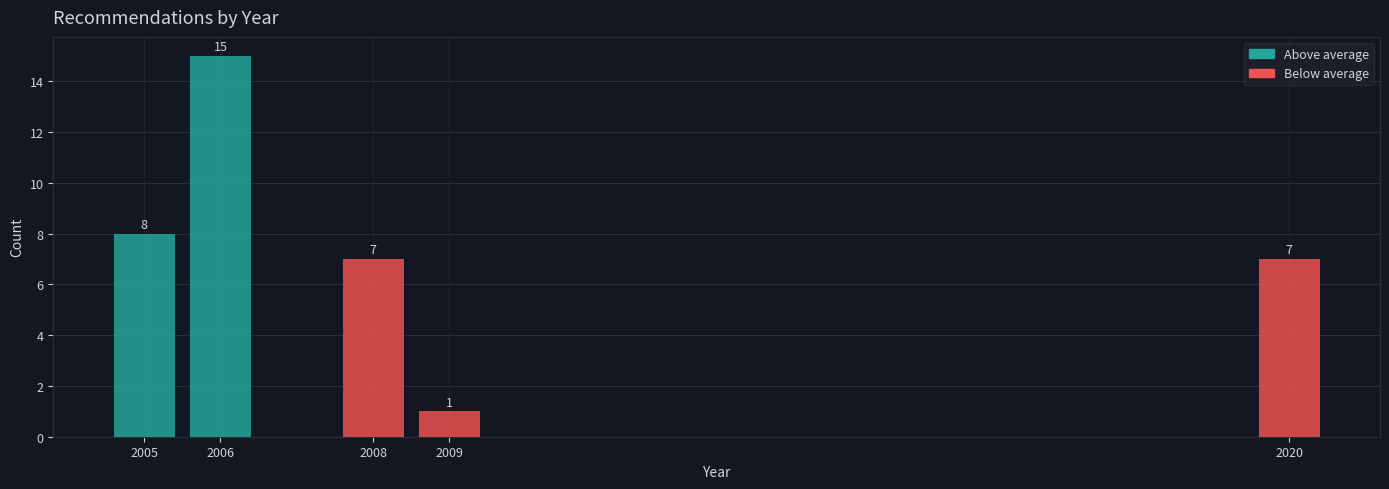

Reading right to left, what are all the values shown in this chart?

2020=7	2009=1	2008=7	2006=15	2005=8